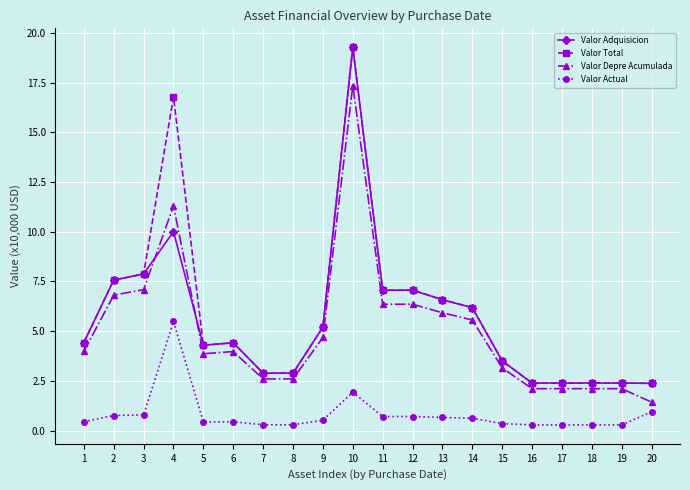

What is the value of the Valor Depre Acumulada point at the 16th from the left?

2.1